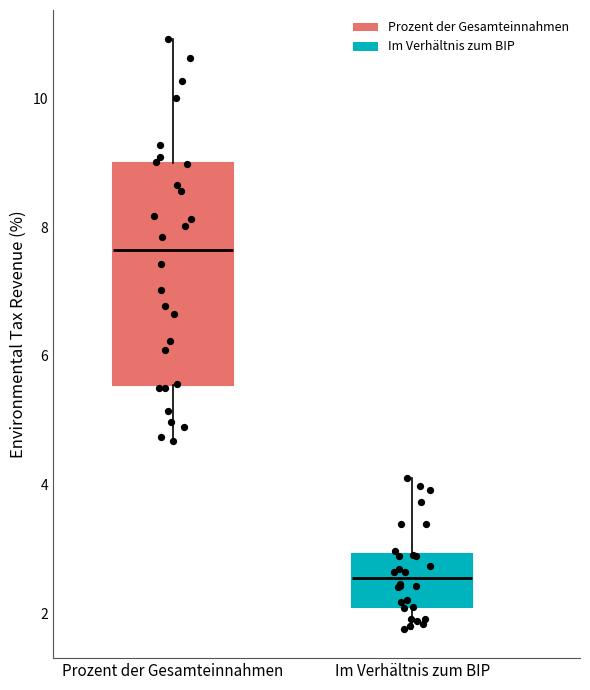

Where does the lower whisker of the box for Prozent der Gesamteinnahmen end on the y-axis? The values are not printed on the chart, so give them approximately, as read against the axis.

4.6